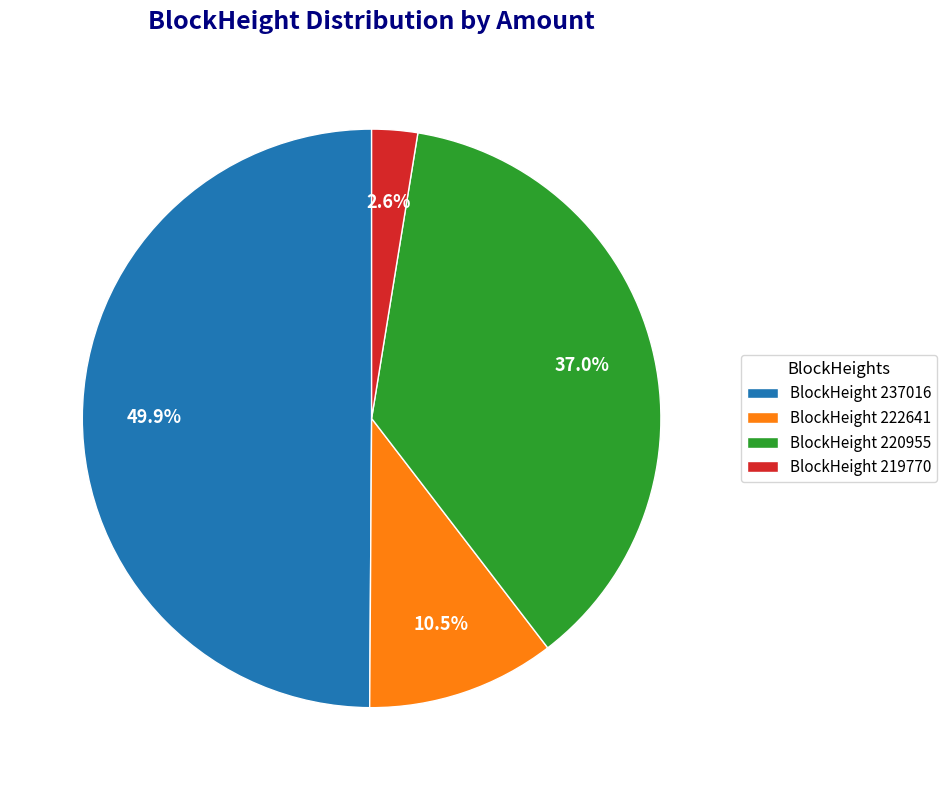

Between BlockHeight 222641 and BlockHeight 219770, which is larger?

BlockHeight 222641